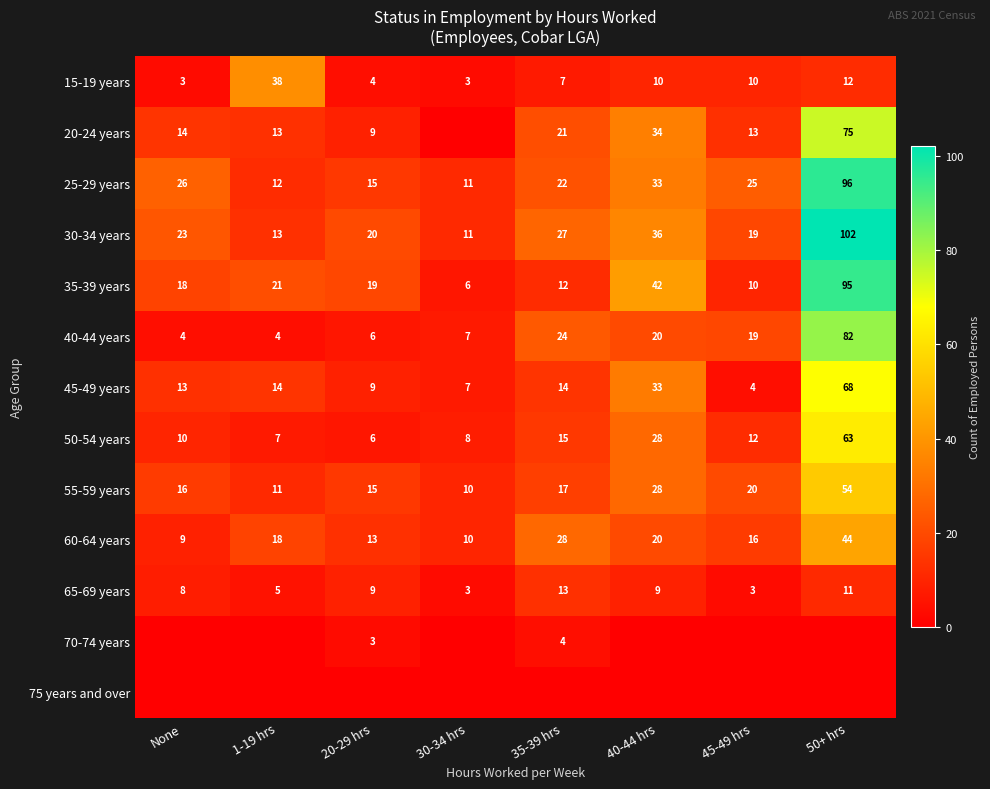

At which category is the sum across all series the highest?

50+ hrs